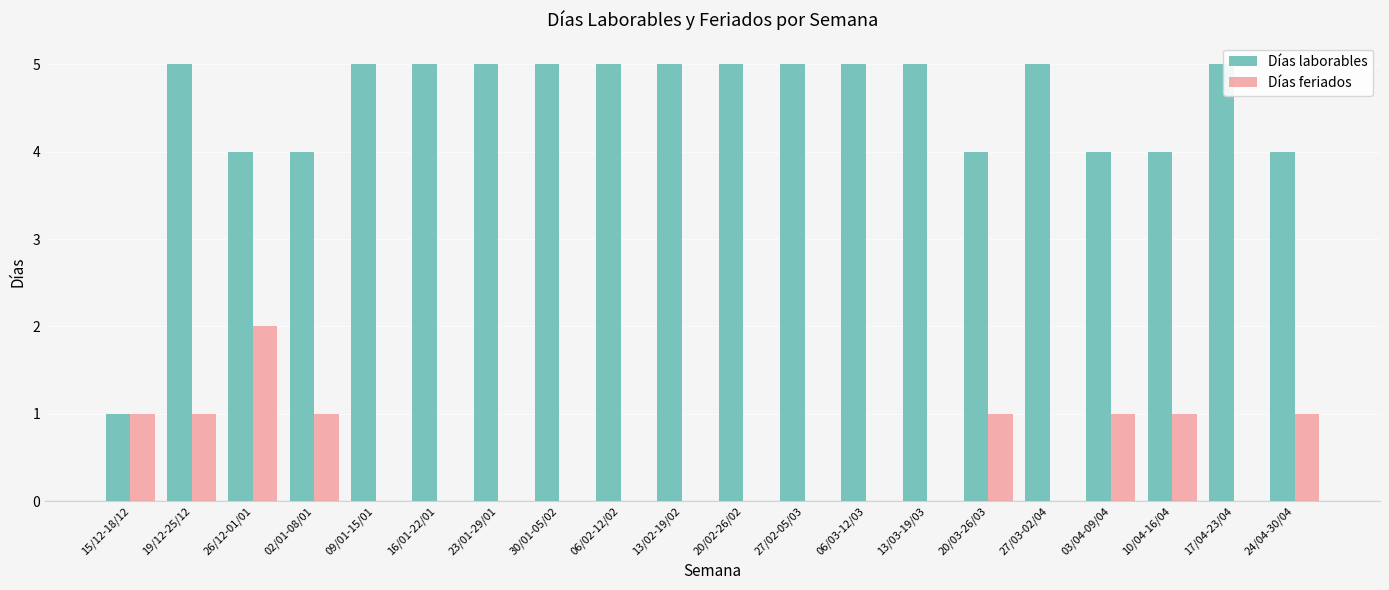

Which series changed the most between 19/12-25/12 and 24/04-30/04?

Días laborables